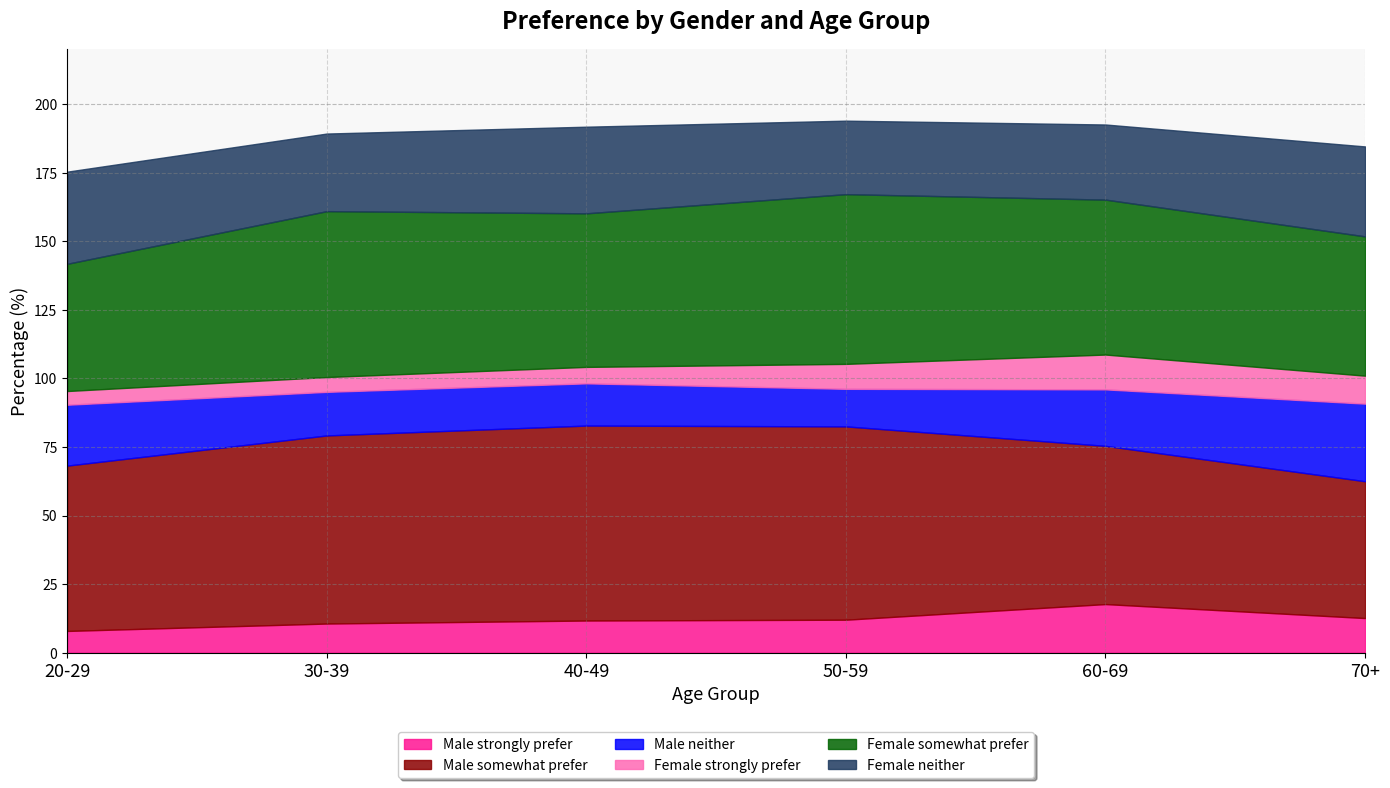

Reading left to right, extract all data points from this chart.

Male strongly prefer: 7.9	10.6	11.7	12.0	17.7	12.6
Male somewhat prefer: 60.3	68.6	71.1	70.5	57.7	49.9
Male neither: 22.2	15.9	15.4	13.7	20.6	28.3
Female strongly prefer: 5.0	5.4	6.0	9.1	12.7	10.2
Female somewhat prefer: 46.4	60.5	56.0	61.9	56.5	50.8
Female neither: 33.6	28.3	31.6	26.8	27.4	32.8